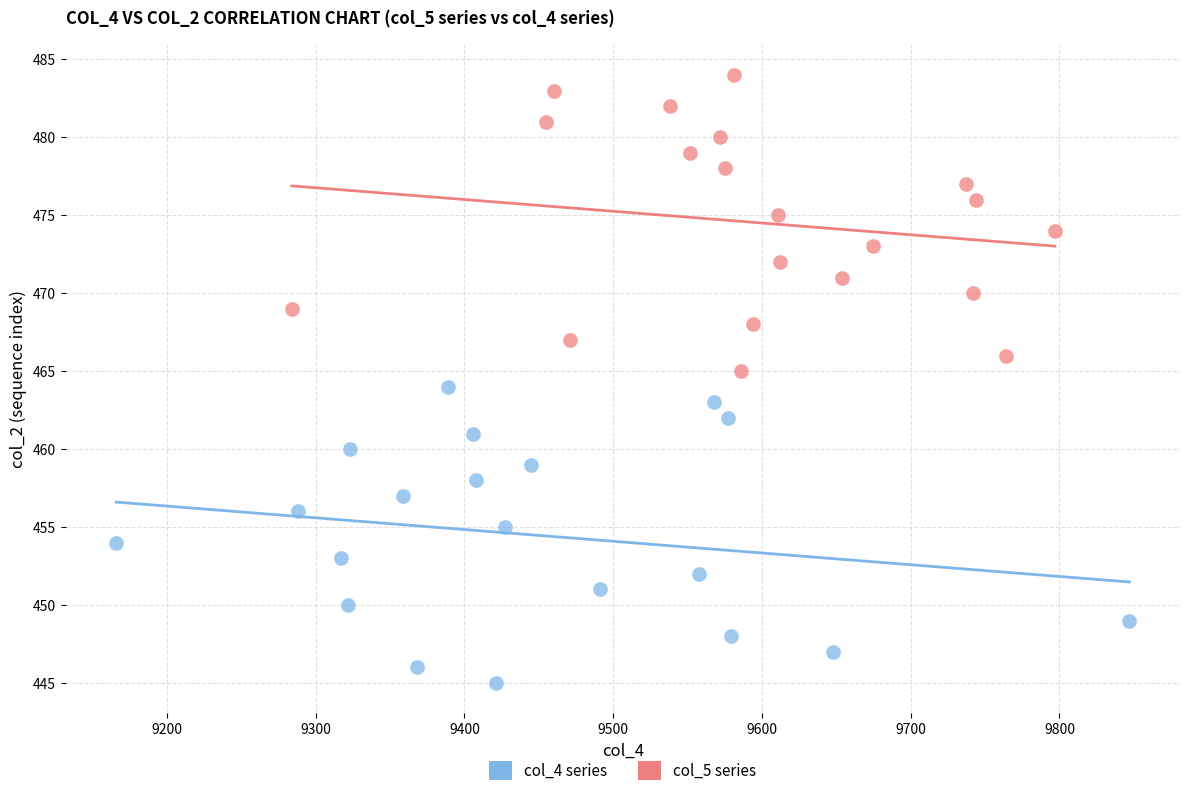

What are all the series names shown in the legend?

col_4 series, col_5 series